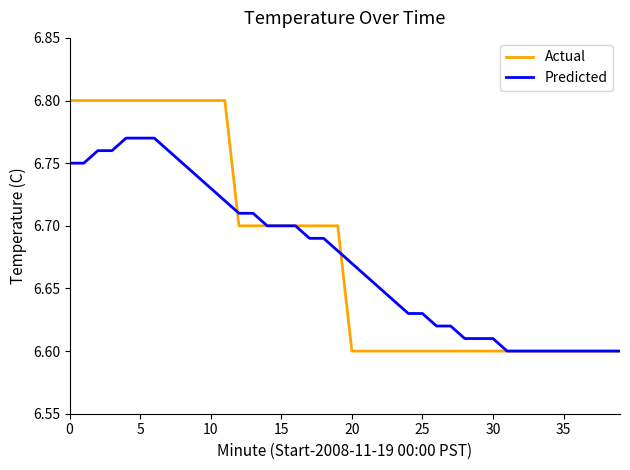

At how many categories does at least one series exceed 6?

40